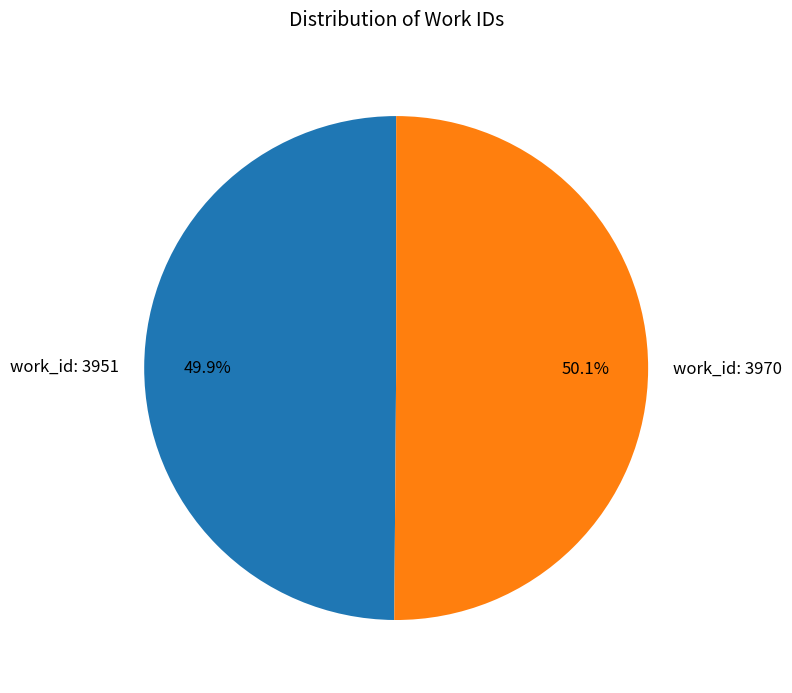

Does any single category account for the majority?

Yes